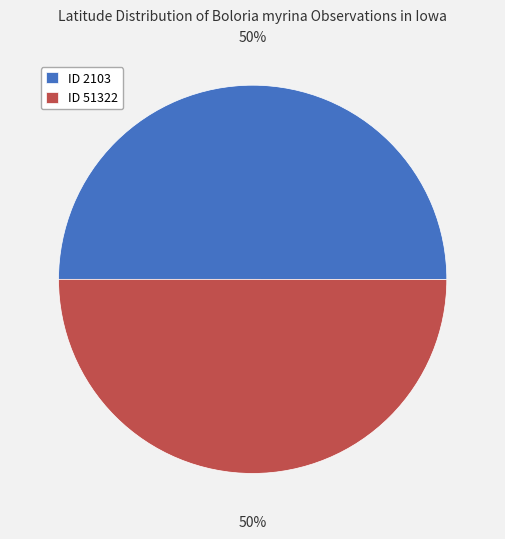

To the nearest percent, what percentage of the pie is ID 2103?

50%